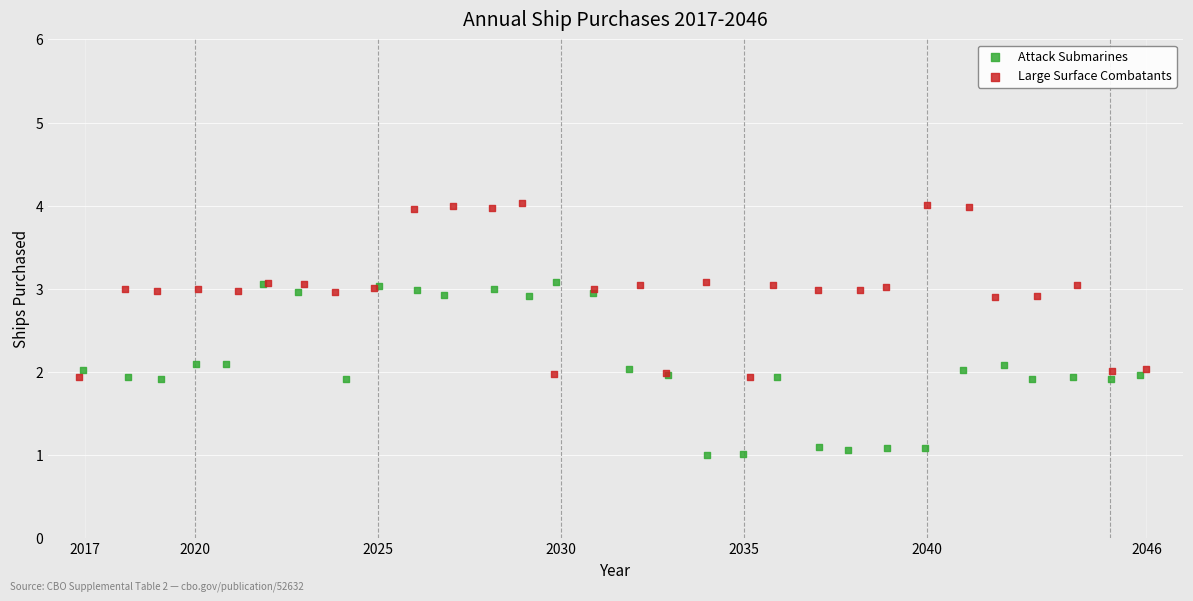

Which series contains the lowest Y value?

Attack Submarines